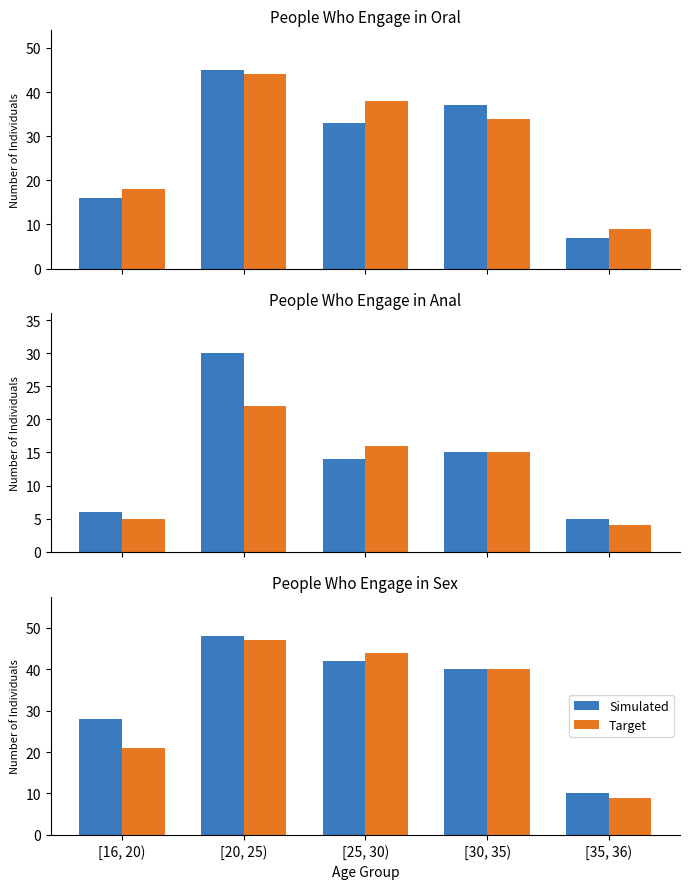

What is the label of the 4th bar from the right?

[20, 25)